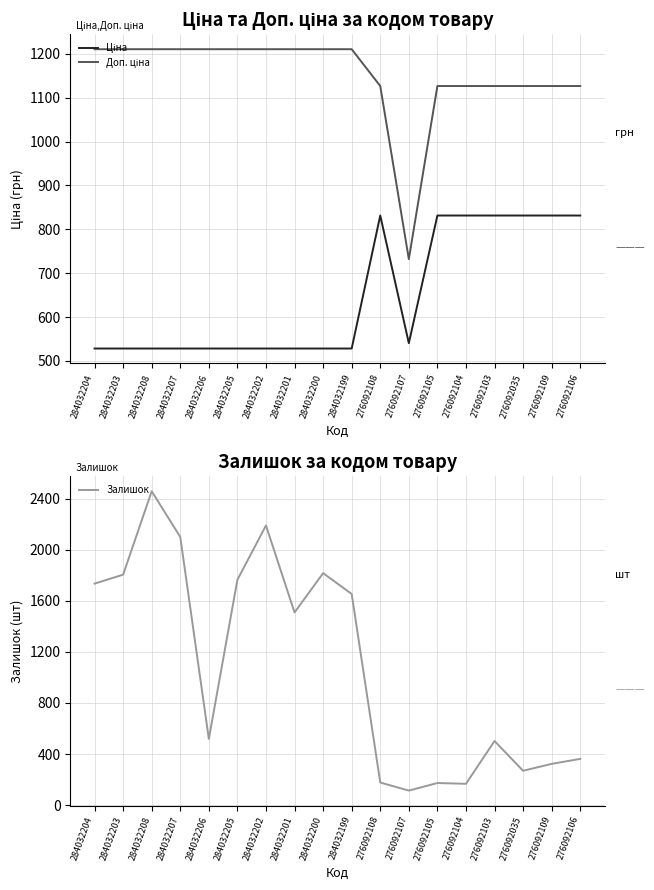

At which label is Доп. ціна closest to 971?

276092108